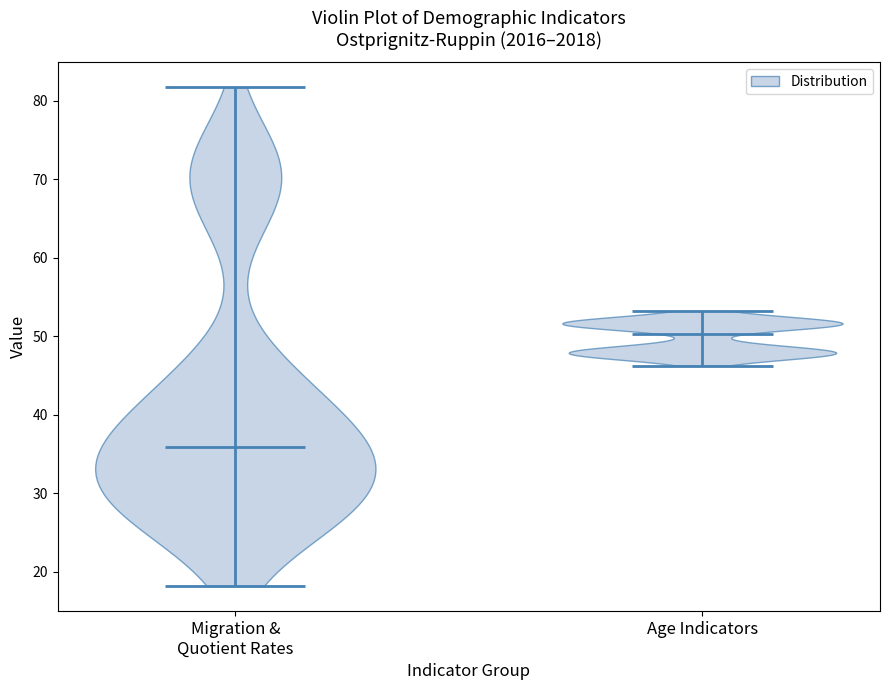

Where does the median line of the violin for Age Indicators sit on the y-axis? The values are not printed on the chart, so give them approximately, as read against the axis.

50